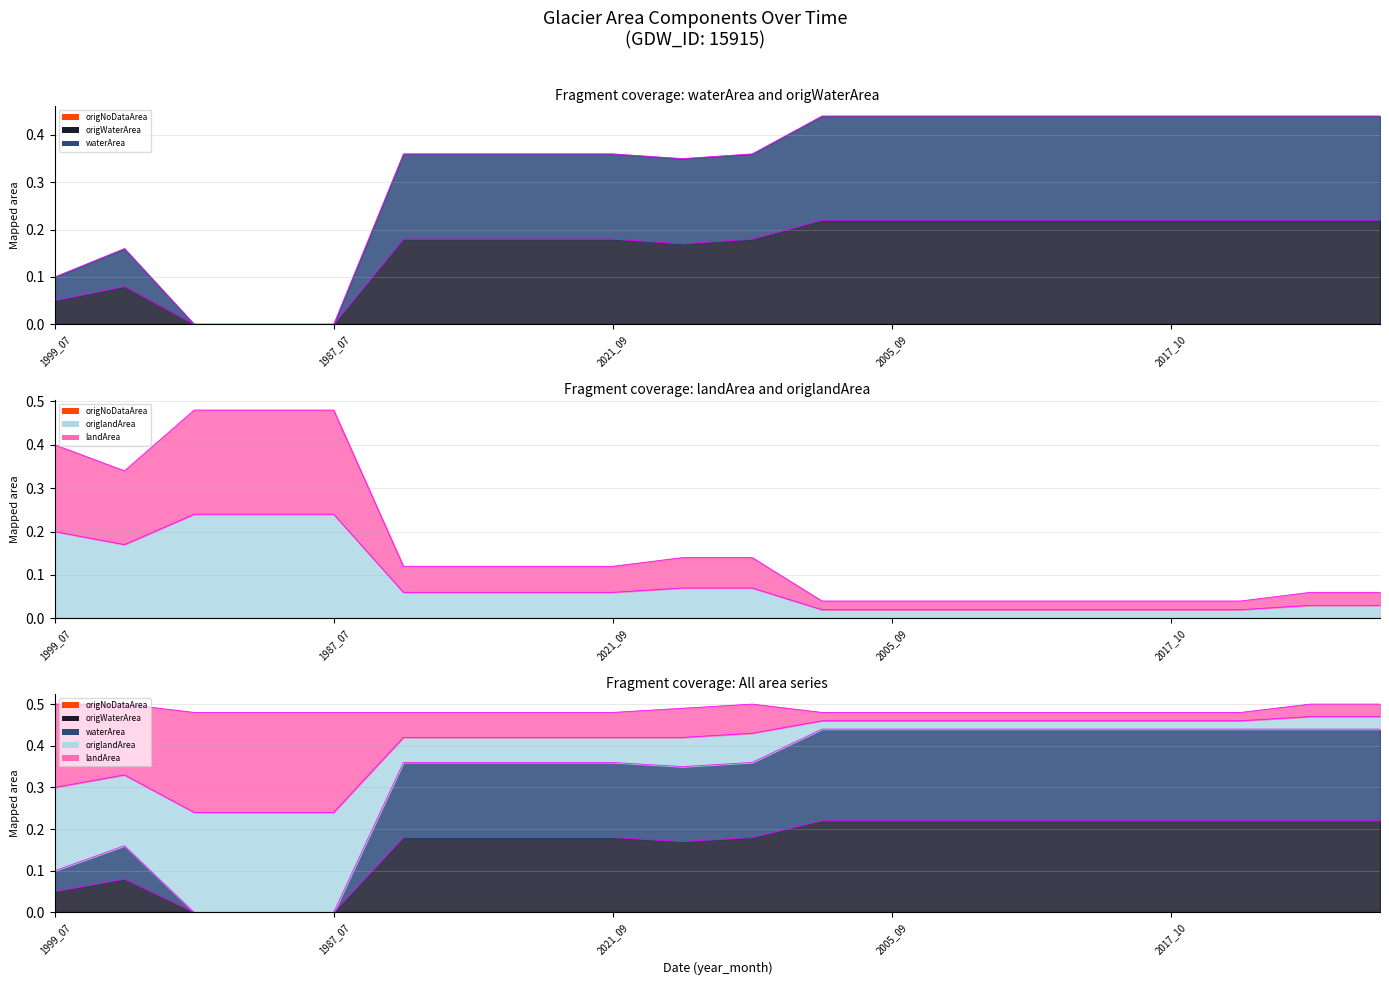

Does the chart display data point markers on the line(s)?

No